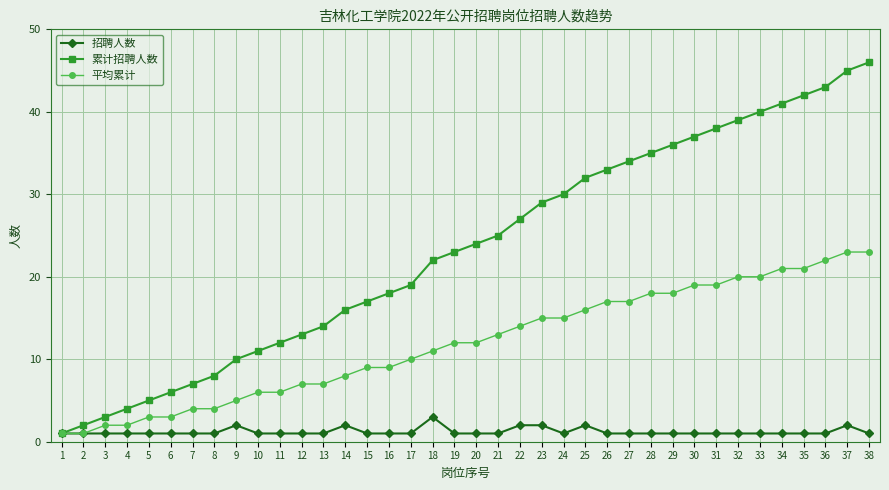

What is the difference between the 招聘人数 values at 27 and 18?

2